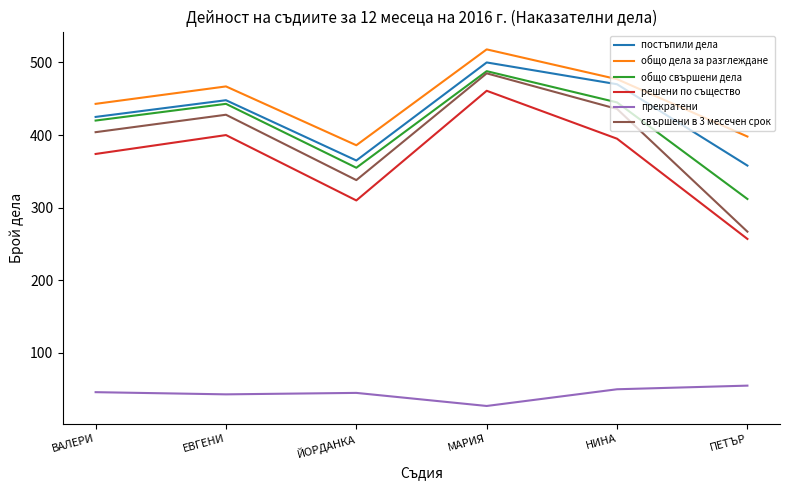

What is the difference between the прекратени values at ЕВГЕНИ and ВАЛЕРИ?

3